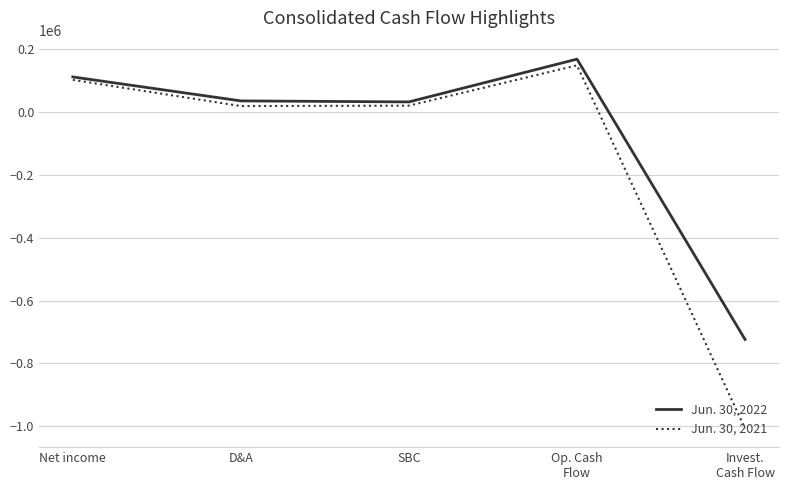

True or false: Jun. 30, 2021 has a value of 102633 at Net income.

True